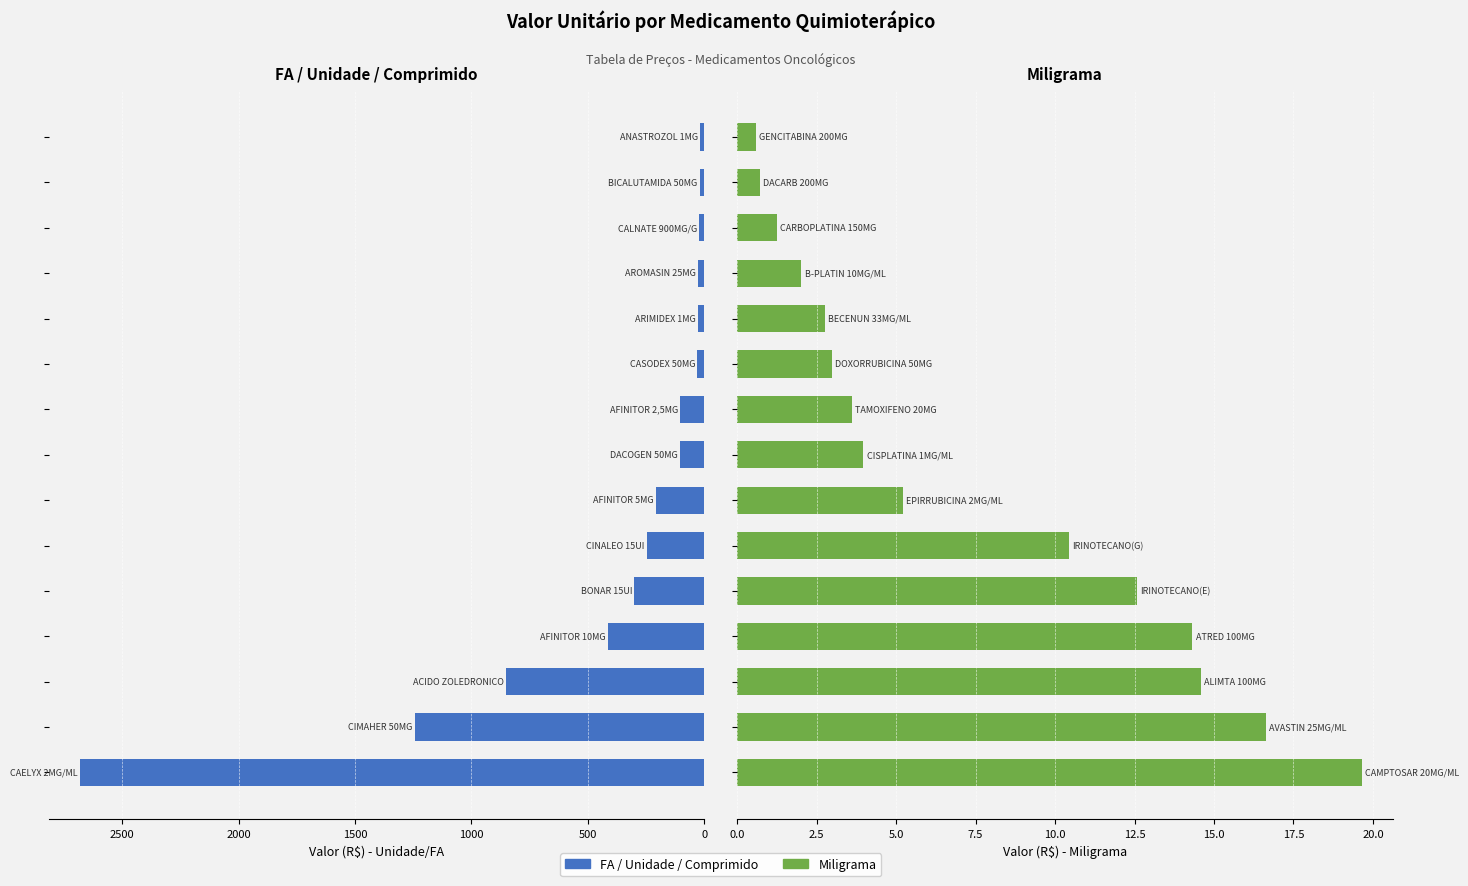

How many groups of bars are there?

15